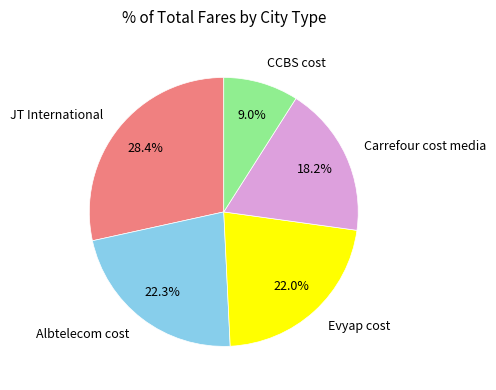

Which has a higher value, Albtelecom cost or Carrefour cost media?

Albtelecom cost